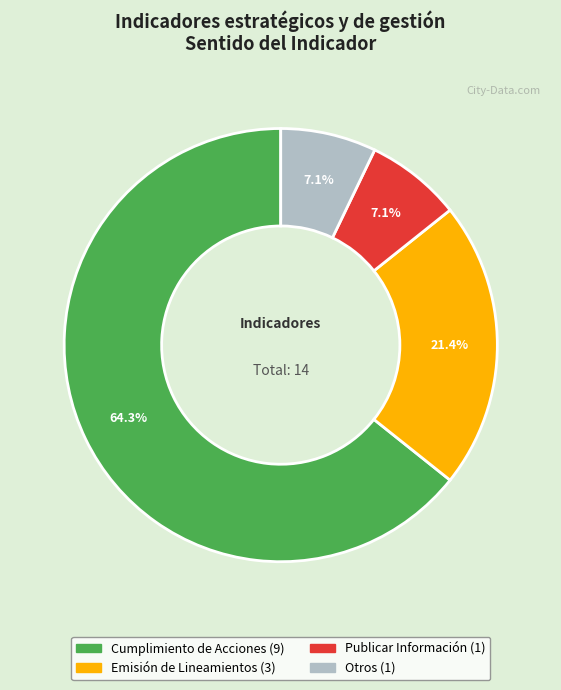

Is there a majority slice in this chart?

Yes